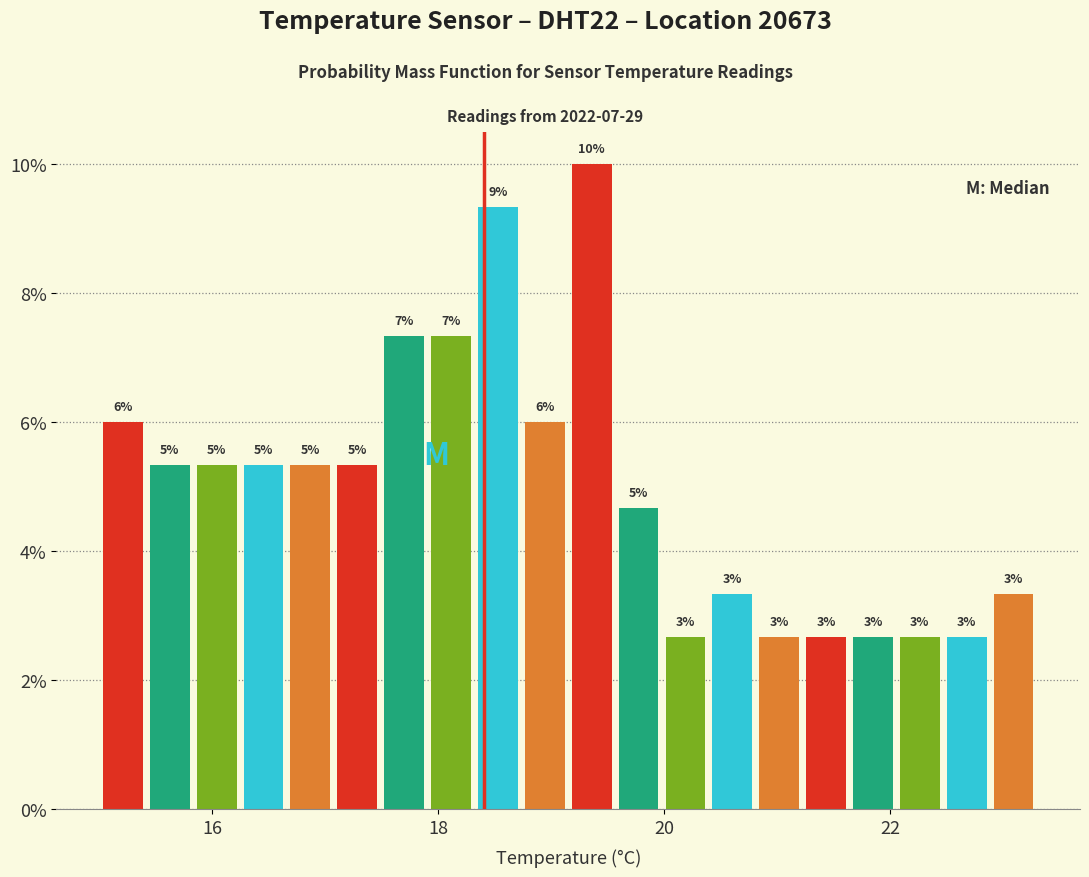

Around what value on the x-axis is the tallest bar? Give the approximate position of its centre, as read against the axis.

19.4